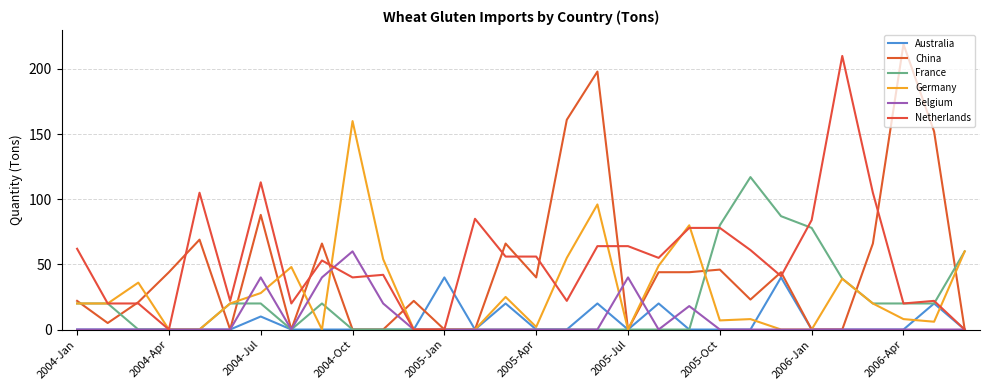

At how many categories does at least one series exceed 194?

3